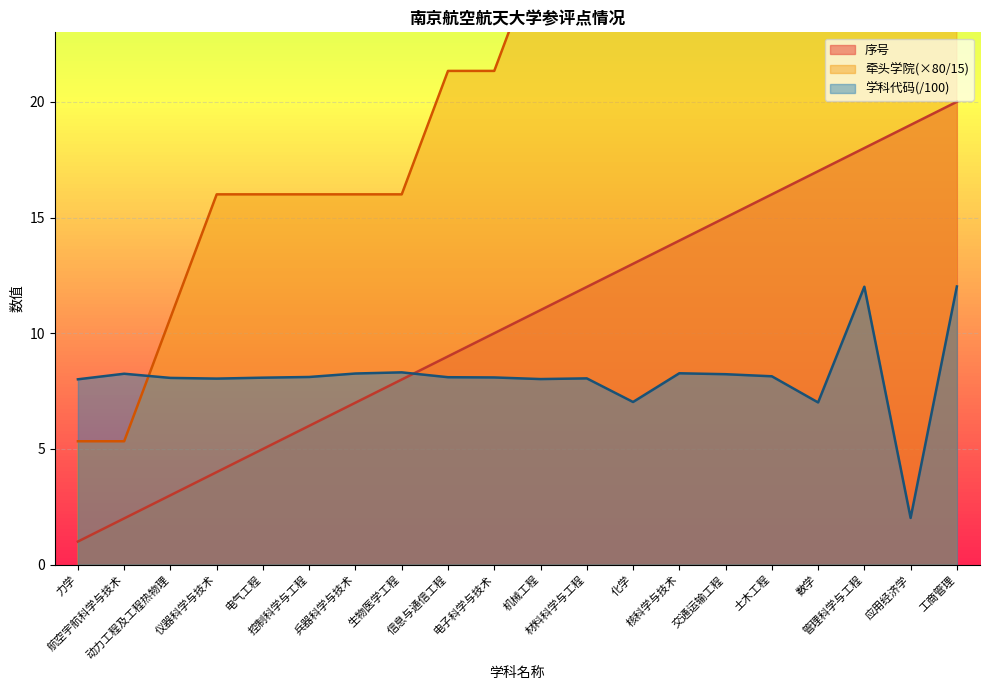

What is the difference between the maximum and minimum values in the 学科代码 series?

10.0